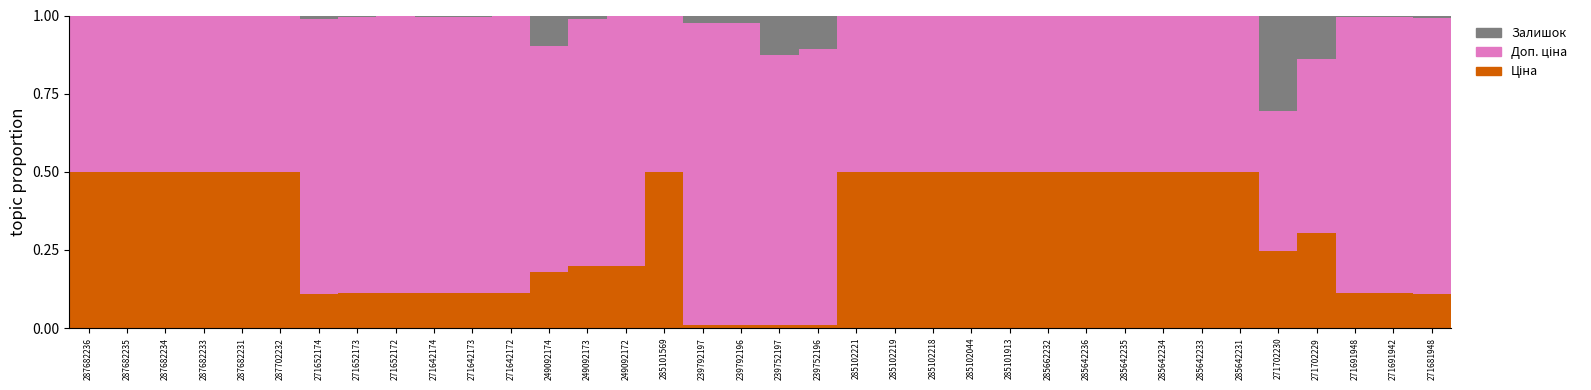

Which has a higher value, 285642236 or 271702230?

285642236